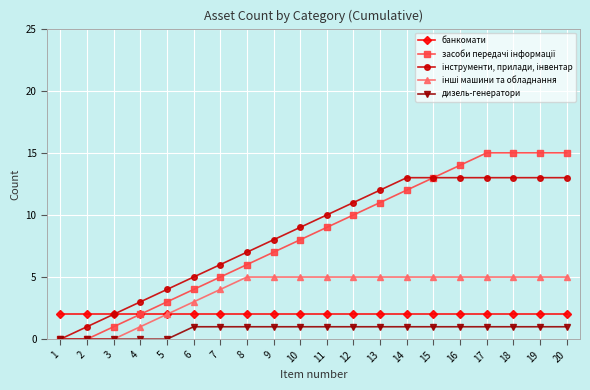

True or false: дизель-генератори and банкомати intersect in this chart.

False